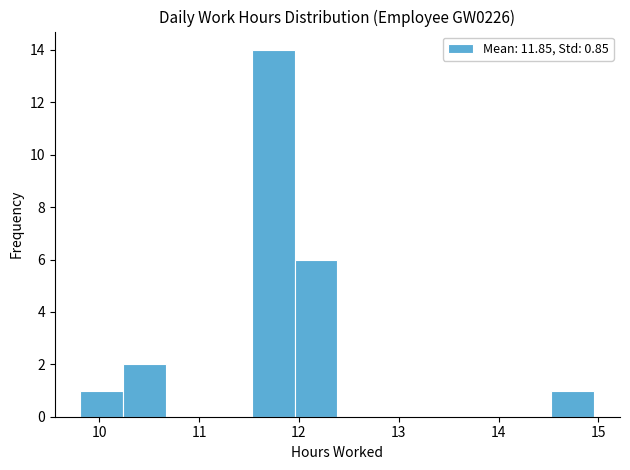

What is the height of the bar covering 9.8 to 10.2 on the x-axis? Neither the bar edges nor the heights are printed on the chart, so give them approximately, as read against the axes.

1